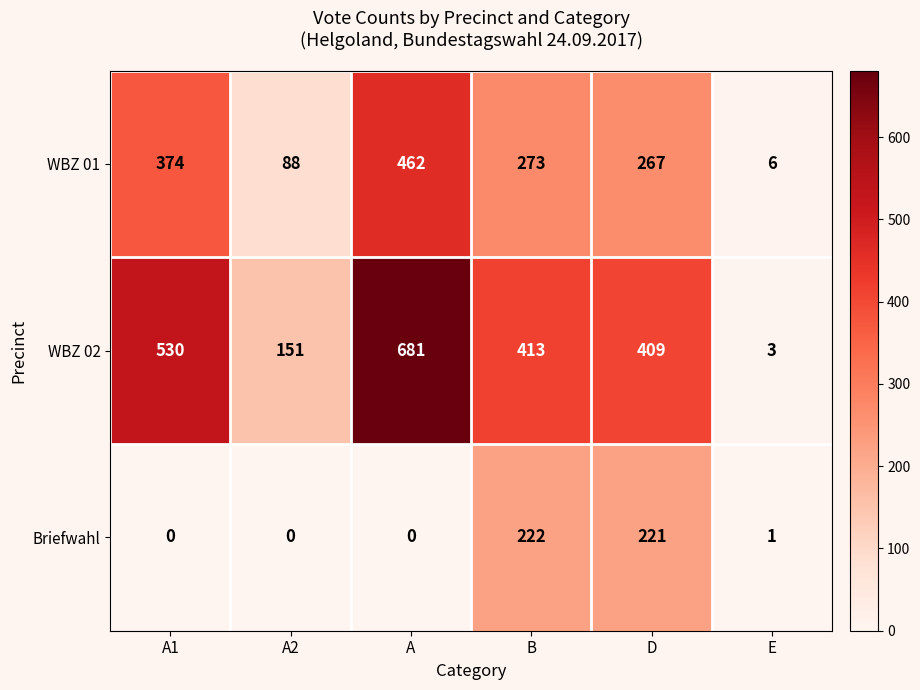

Count the number of data series in this chart.

3